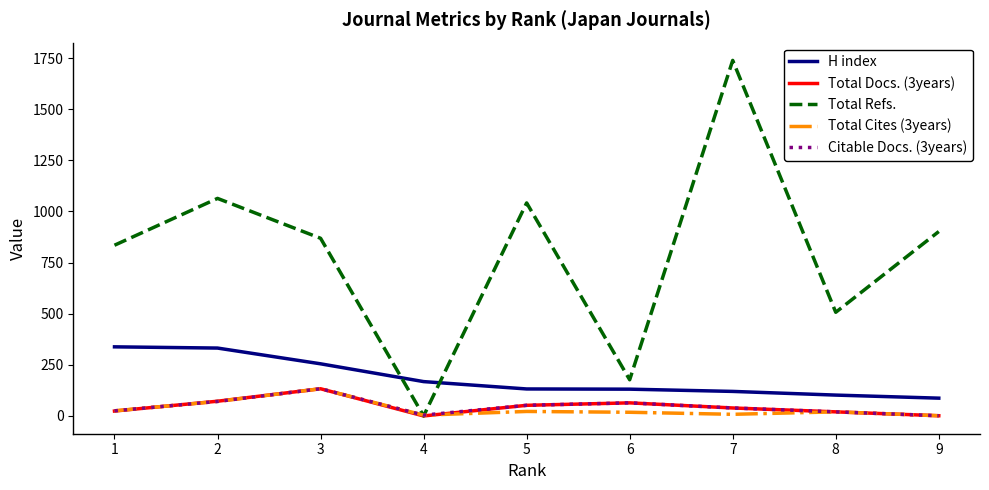

What is the maximum value shown in the chart?

1739